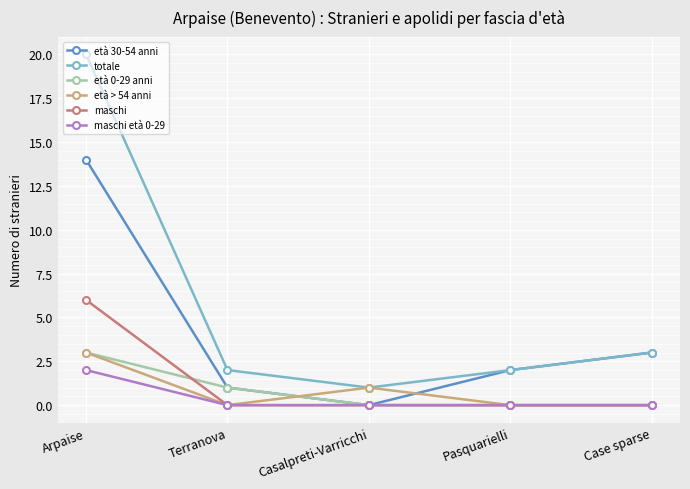

What is the total value across all series at Terranova?

4